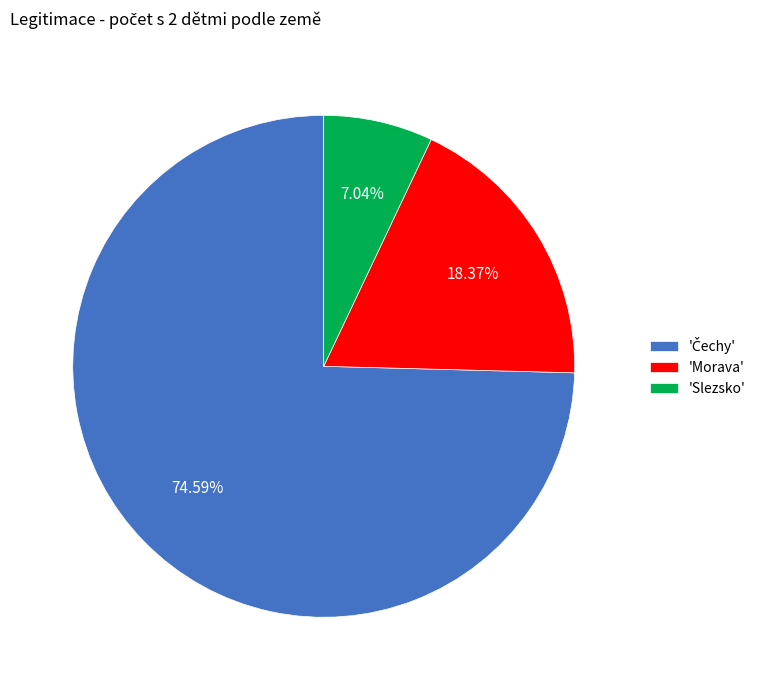

Is there any slice that represents more than half of the pie?

Yes